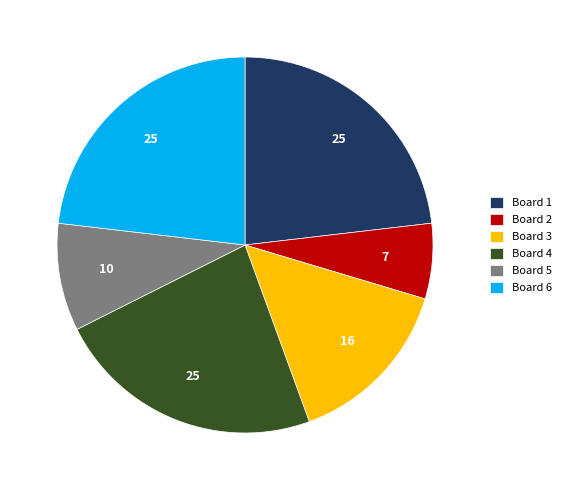

Between Board 5 and Board 1, which is larger?

Board 1